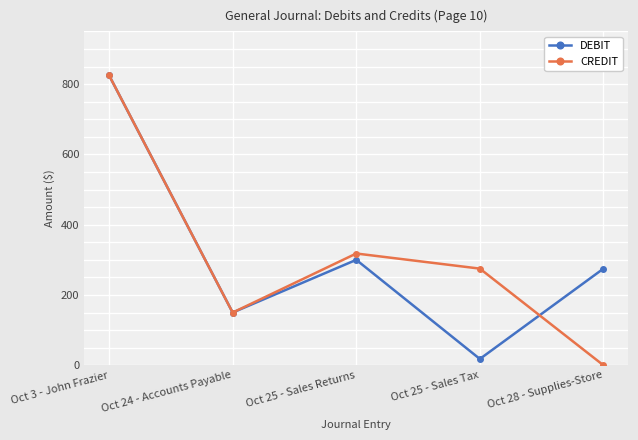

The CREDIT series shows 476 at Oct 25 - Sales Tax. True or false?

False